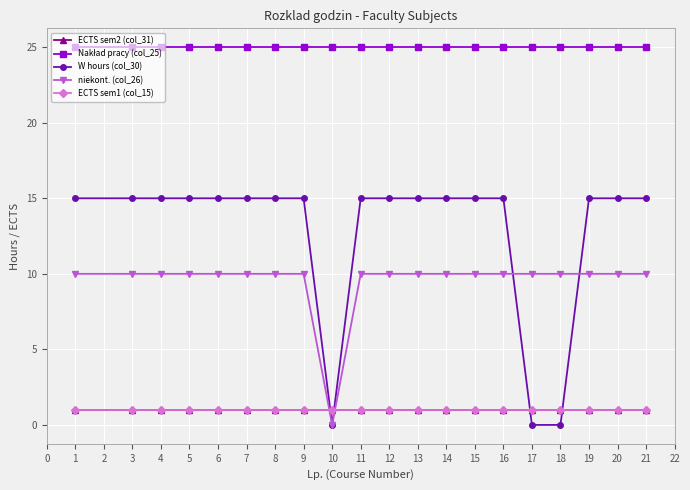

Which series has the widest spread of values?

W hours (col_30)